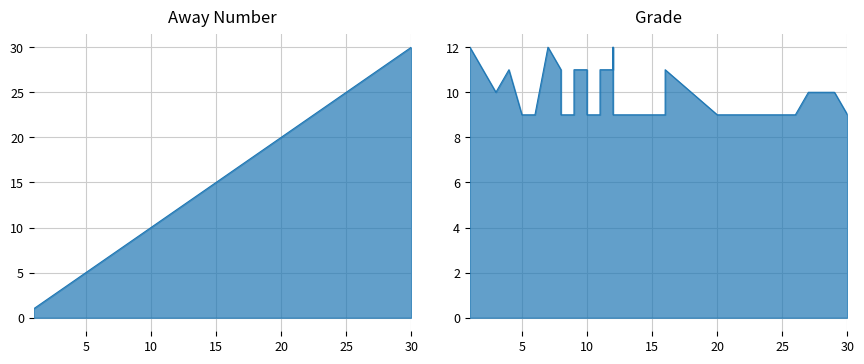

List the series in order of their peak value, highest first.

Away Number, Grade